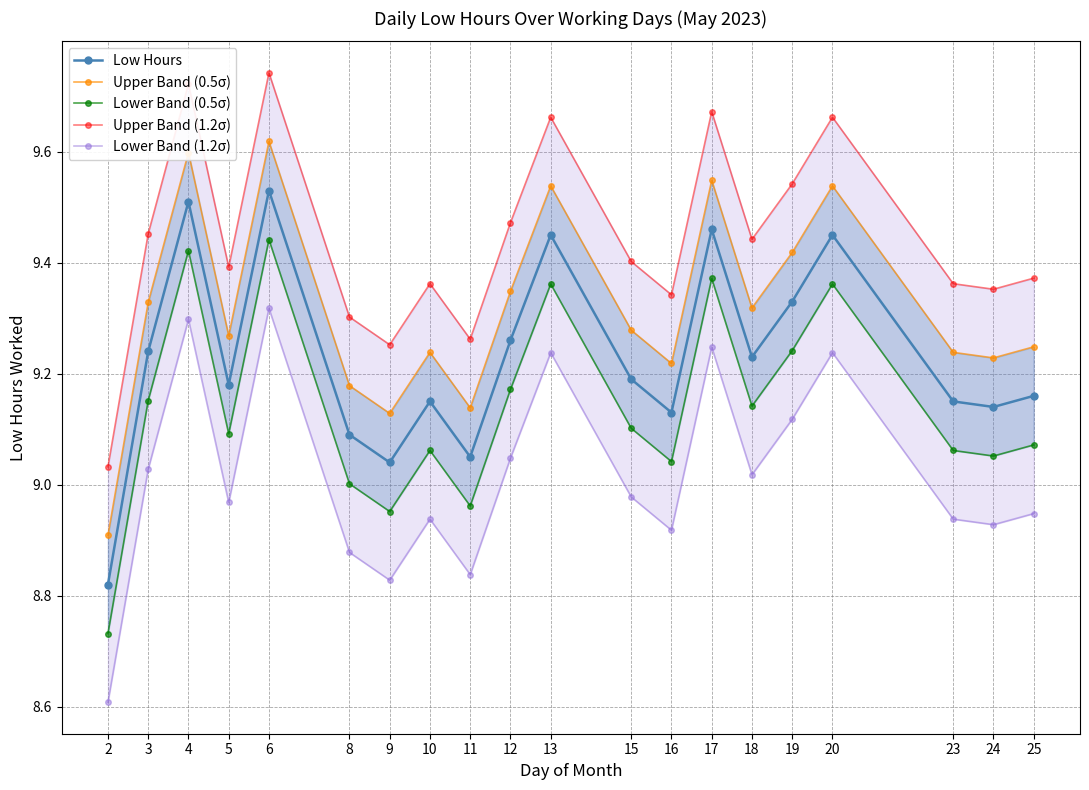

Reading right to left, list all the values displayed in this chart.

Low Hours: 25=9.2	24=9.1	23=9.2	20=9.4	19=9.3	18=9.2	17=9.5	16=9.1	15=9.2	13=9.4	12=9.3	11=9.1	10=9.2	9=9.0	8=9.1	6=9.5	5=9.2	4=9.5	3=9.2	2=8.8
Upper Band (0.5σ): 25=9.2	24=9.2	23=9.2	20=9.5	19=9.4	18=9.3	17=9.5	16=9.2	15=9.3	13=9.5	12=9.3	11=9.1	10=9.2	9=9.1	8=9.2	6=9.6	5=9.3	4=9.6	3=9.3	2=8.9
Lower Band (0.5σ): 25=9.1	24=9.1	23=9.1	20=9.4	19=9.2	18=9.1	17=9.4	16=9.0	15=9.1	13=9.4	12=9.2	11=9.0	10=9.1	9=9.0	8=9.0	6=9.4	5=9.1	4=9.4	3=9.2	2=8.7
Upper Band (1.2σ): 25=9.4	24=9.4	23=9.4	20=9.7	19=9.5	18=9.4	17=9.7	16=9.3	15=9.4	13=9.7	12=9.5	11=9.3	10=9.4	9=9.3	8=9.3	6=9.7	5=9.4	4=9.7	3=9.5	2=9.0
Lower Band (1.2σ): 25=8.9	24=8.9	23=8.9	20=9.2	19=9.1	18=9.0	17=9.2	16=8.9	15=9.0	13=9.2	12=9.0	11=8.8	10=8.9	9=8.8	8=8.9	6=9.3	5=9.0	4=9.3	3=9.0	2=8.6